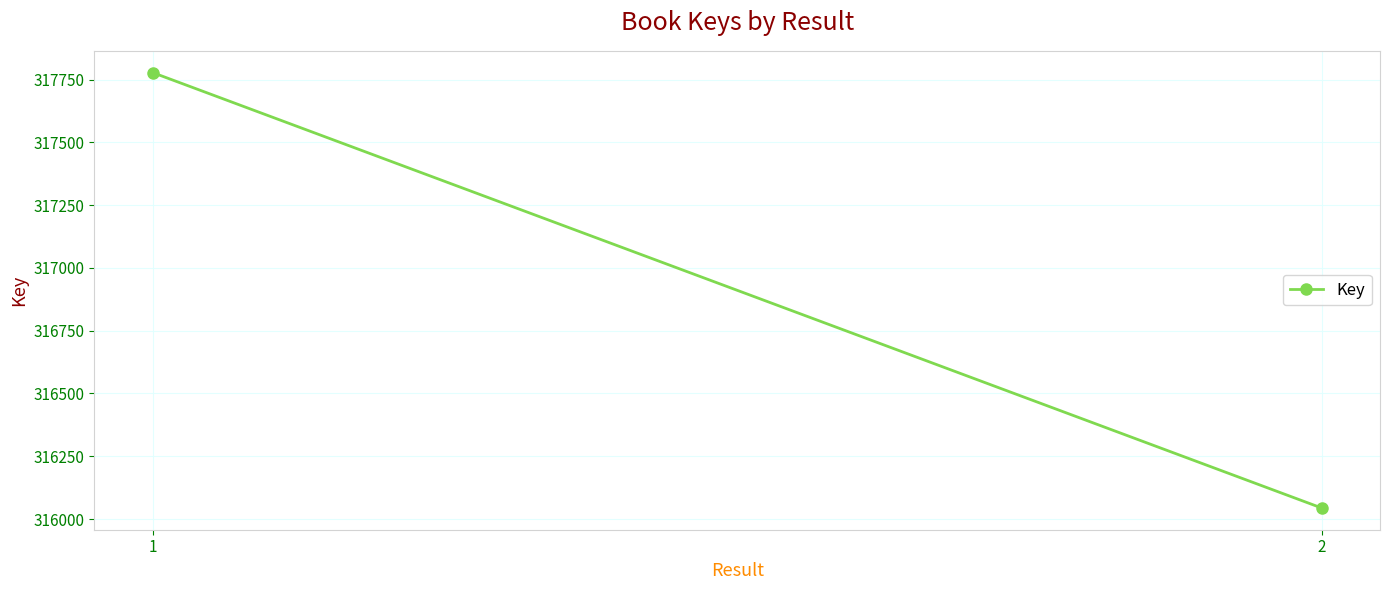

List the labels in order of value, largest first.

1, 2